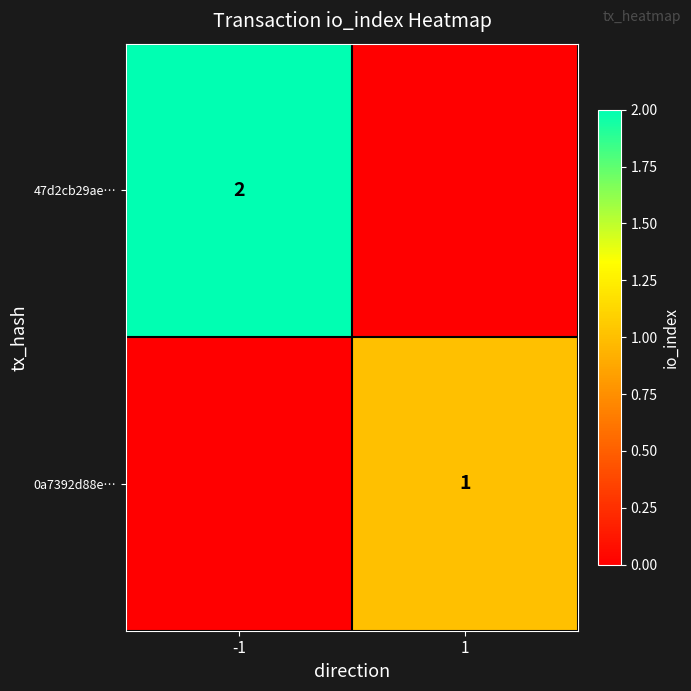

The value of 47d2cb29ae… at -1 is 3. True or false?

False